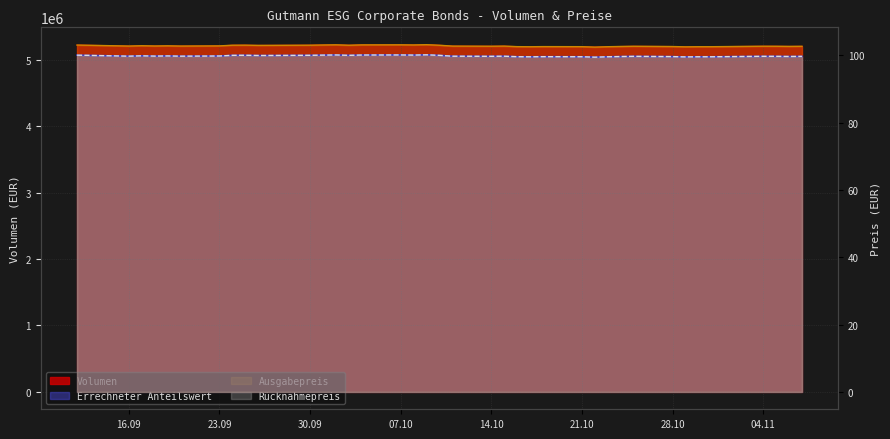

At which label is Errechneter Anteilswert closest to 99?

2019-10-22